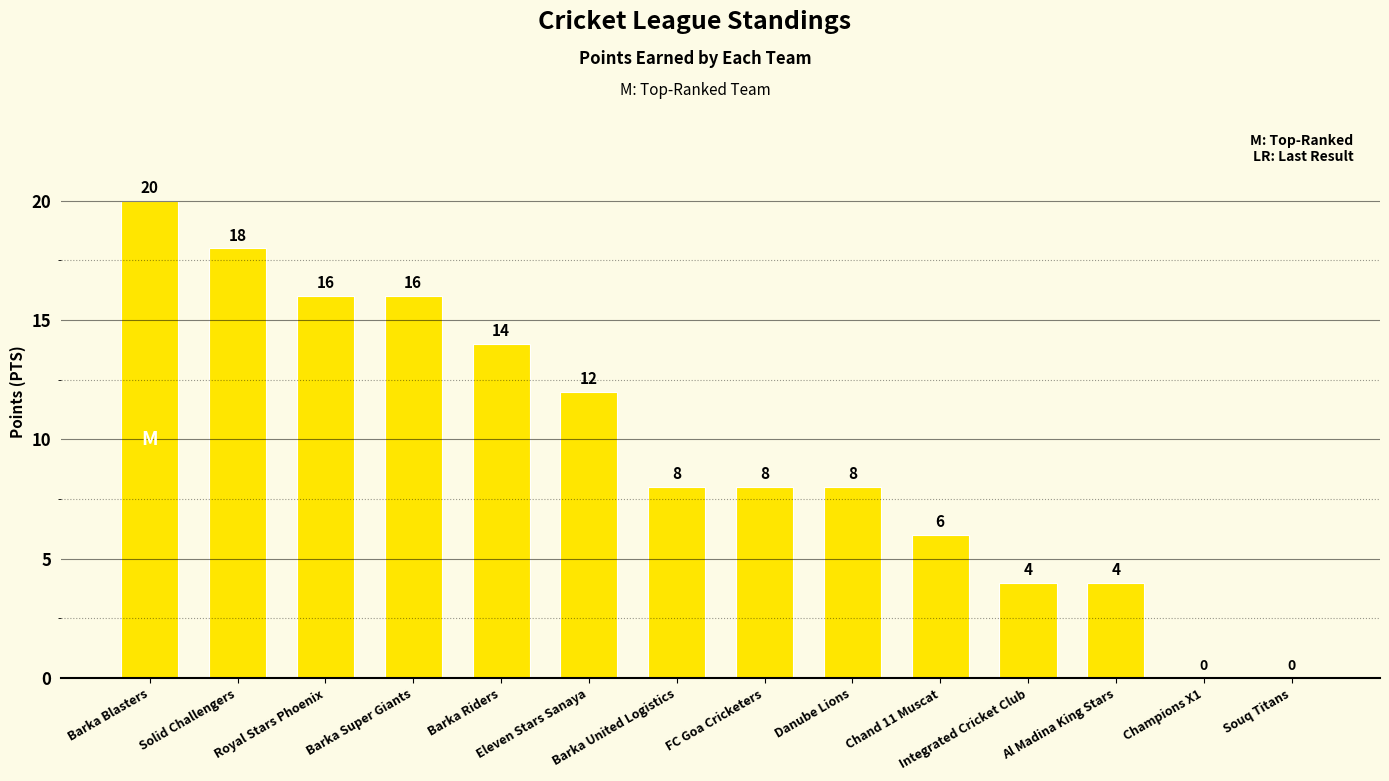

How many values are between 4 and 16?

10